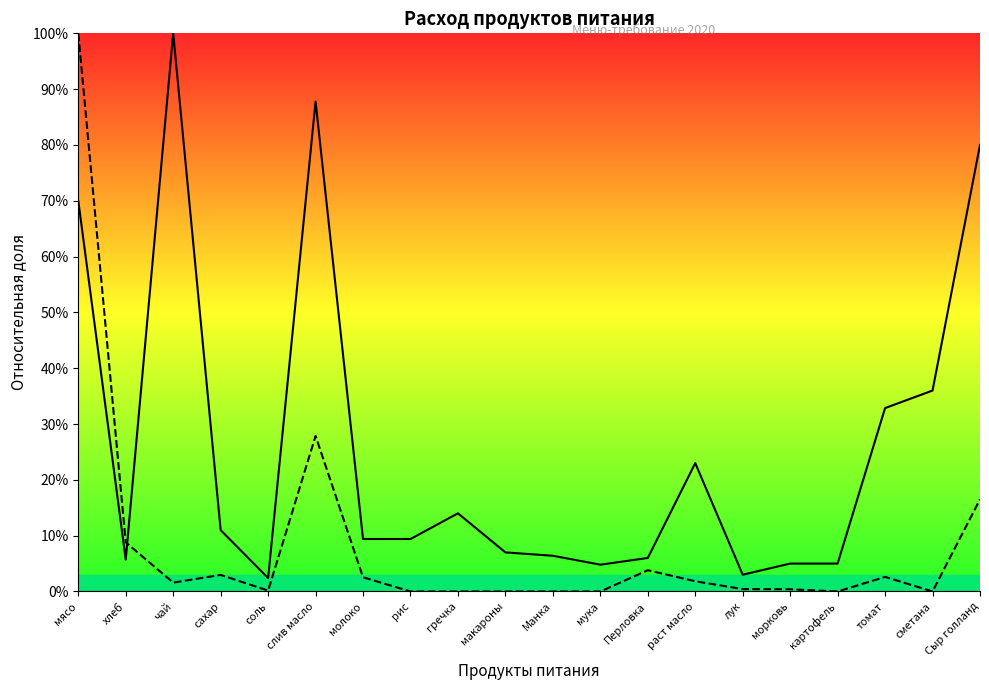

What is the highest value of the Цена (Price) series?

100.0